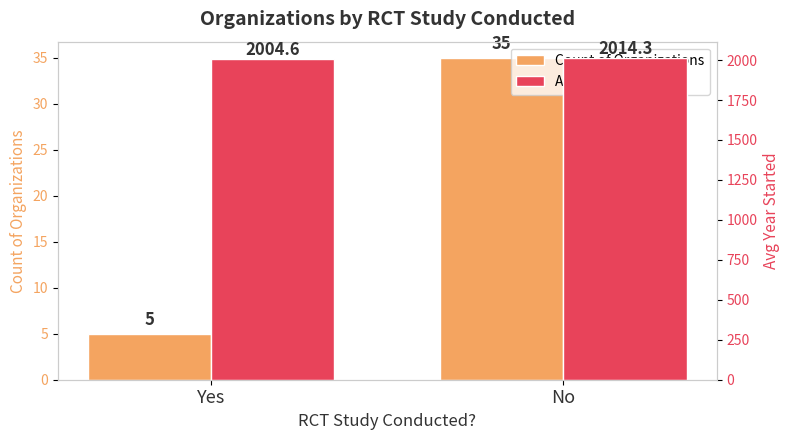

What value does the Count of Organizations series have at Yes?

5.0